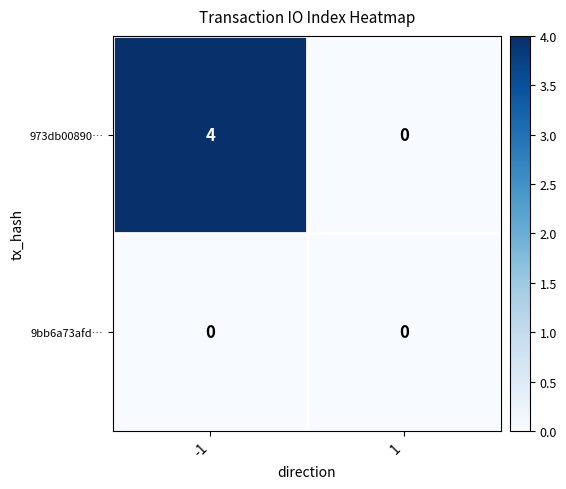

The 973db00890… series shows 5 at -1. True or false?

False